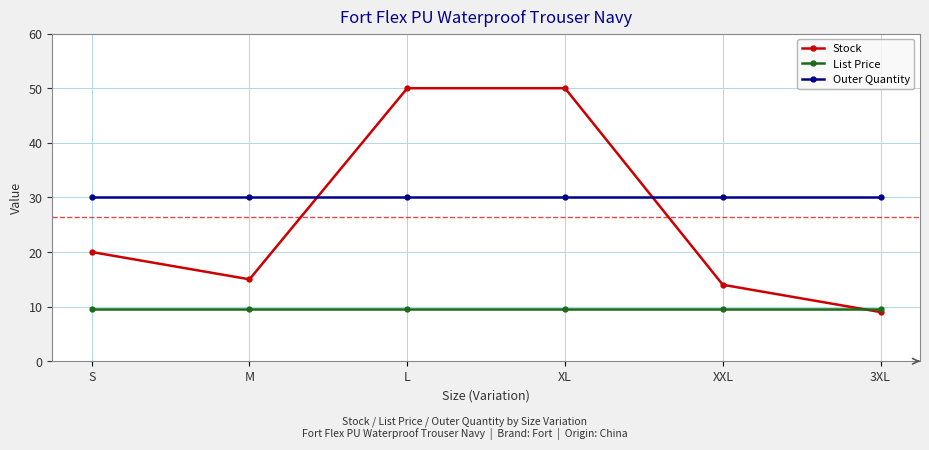

Reading left to right, extract all data points from this chart.

Stock: 20.0	15.0	50.0	50.0	14.0	9.0
List Price: 9.5	9.5	9.5	9.5	9.5	9.5
Outer Quantity: 30.0	30.0	30.0	30.0	30.0	30.0